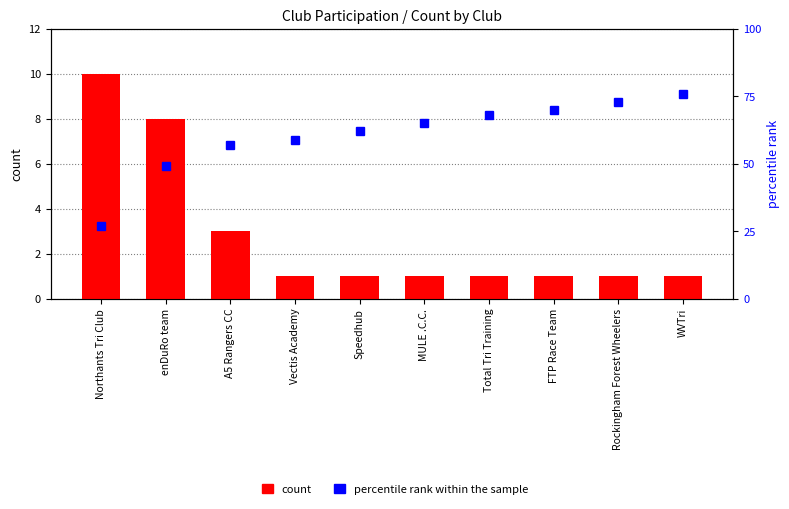

What position from the left is MULE .C.C.?

6